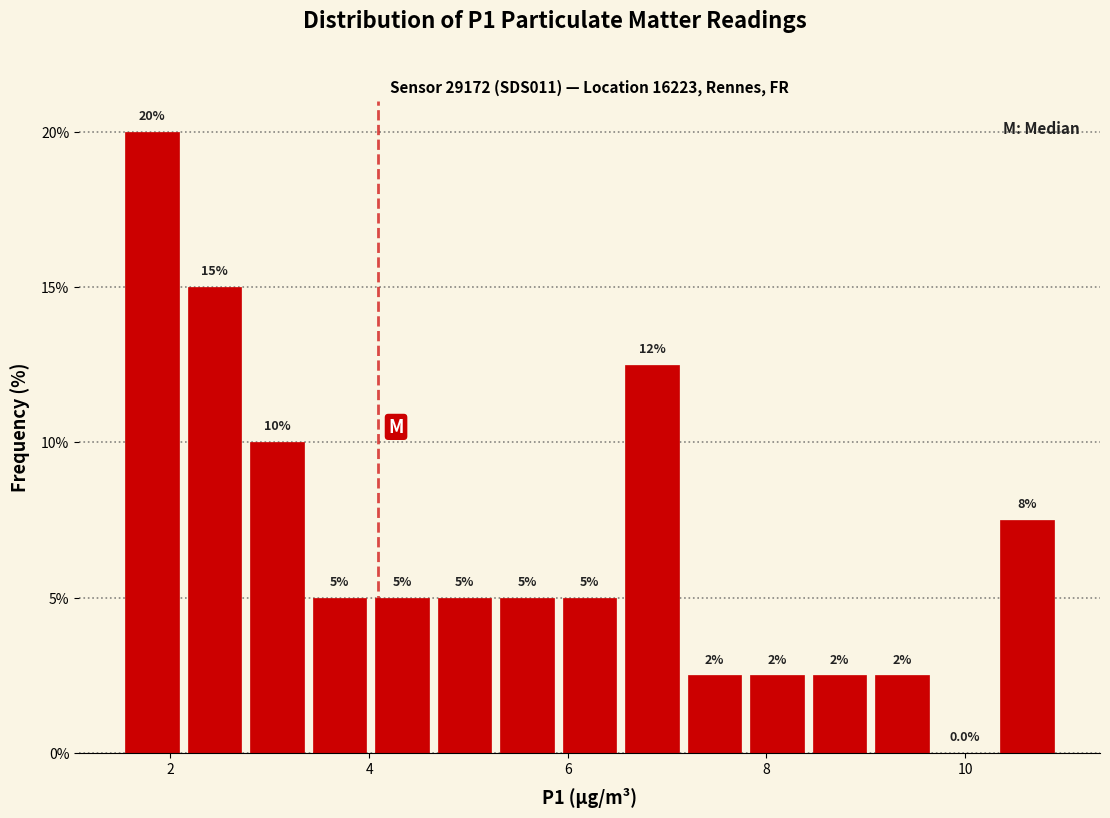

Around what value on the x-axis is the tallest bar? Give the approximate position of its centre, as read against the axis.

1.8